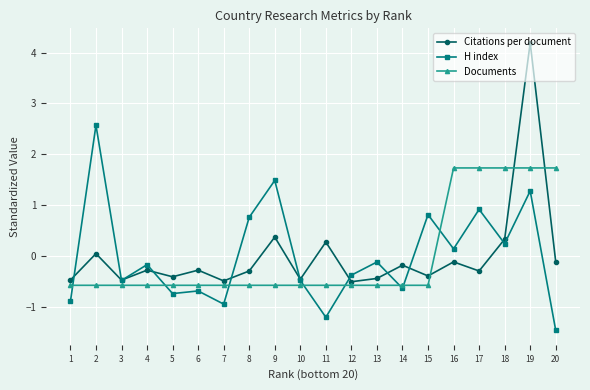

Which category has the highest value in the Citations per document series?

19